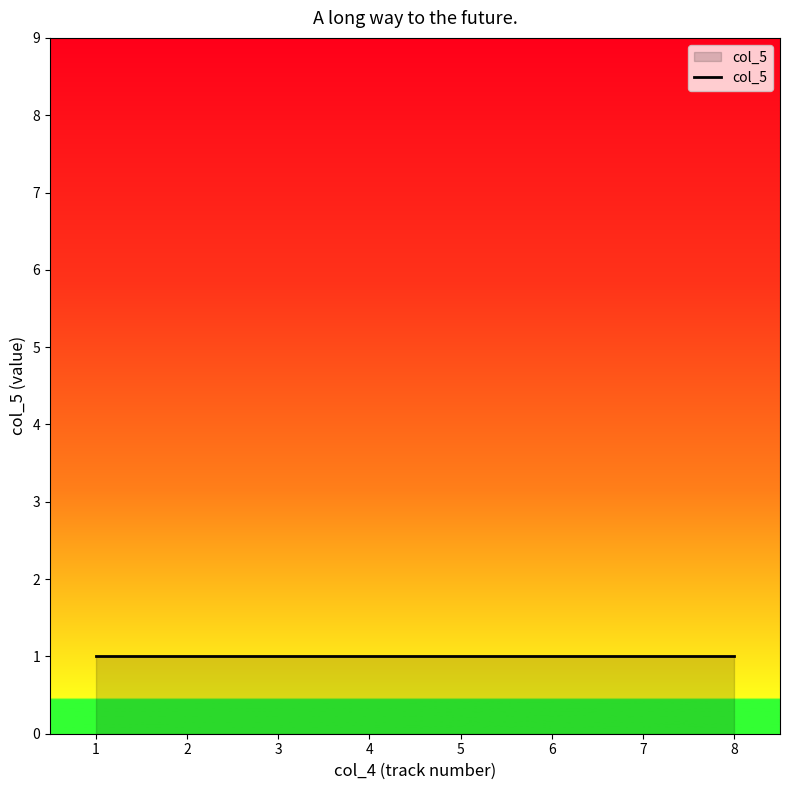

True or false: the data has more than 0 interior local peaks.

False